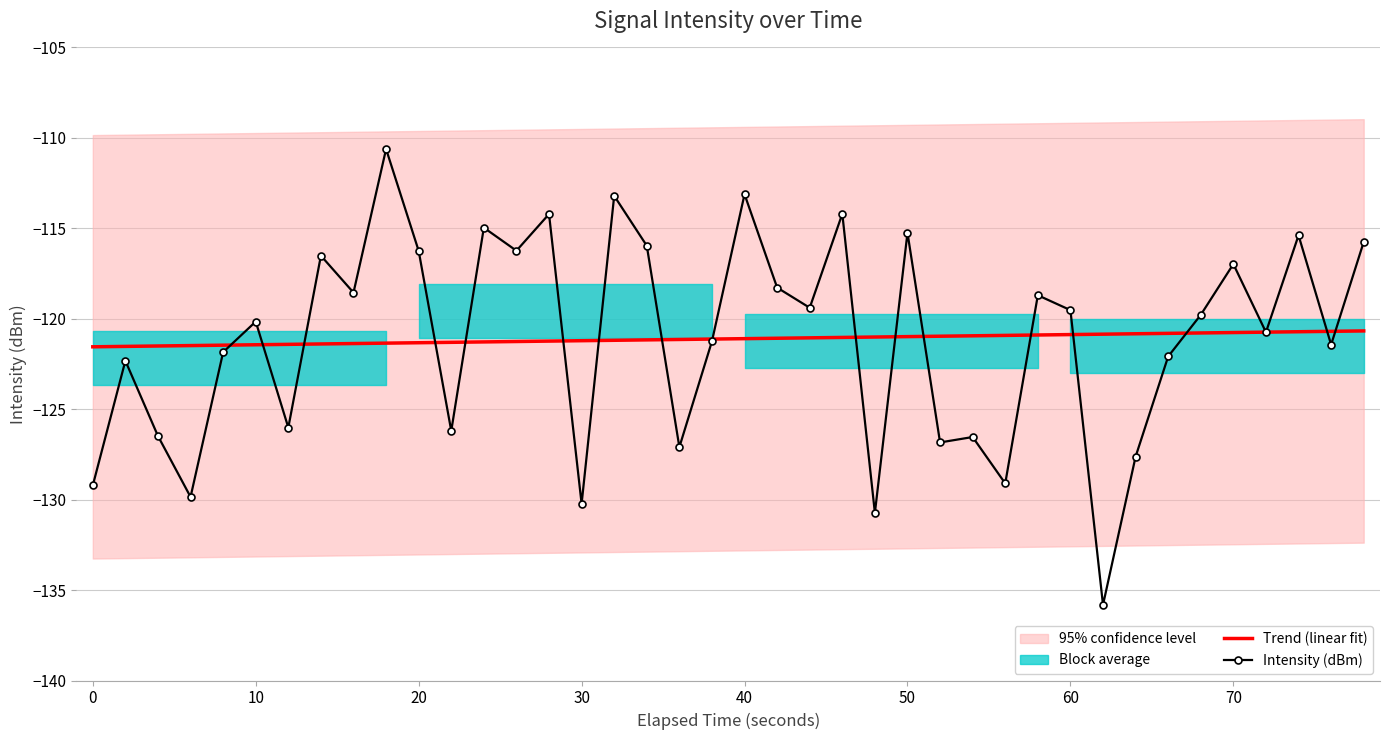

Is it true that Intensity (dBm) equals -130.2 at 30?

True